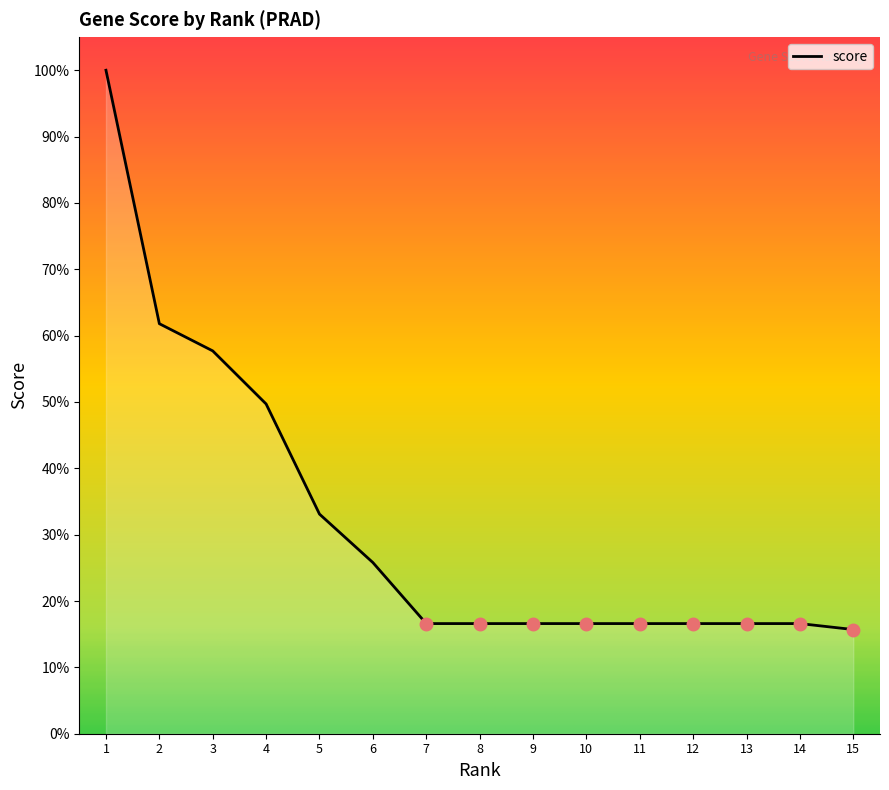

Between 7 and 4, which is larger?

4